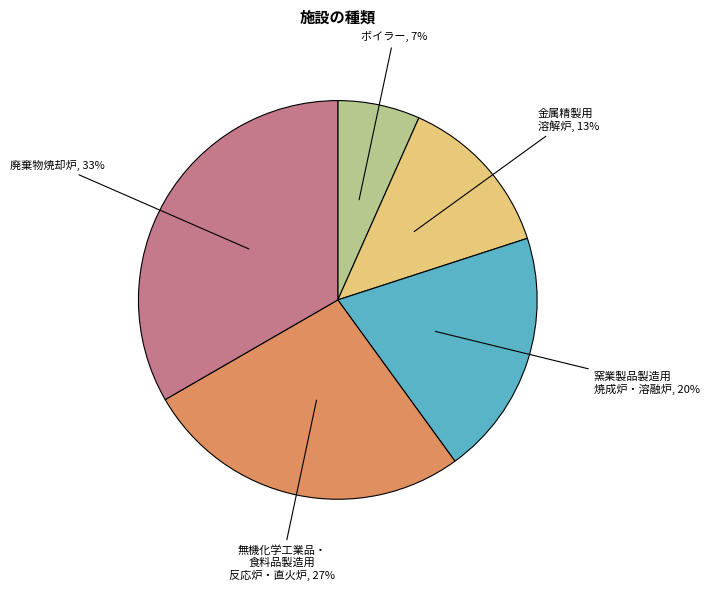

To the nearest percent, what percentage of the pie is 金属精製用 溶解炉?

13%